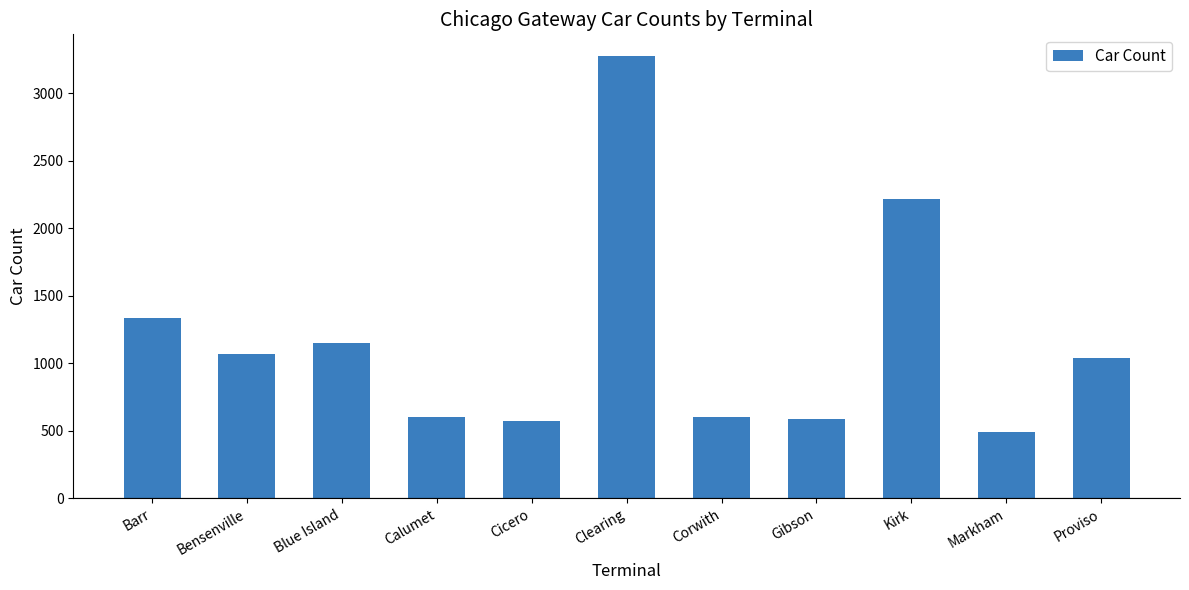

What is the change in value from Bensenville to Cicero?

-499